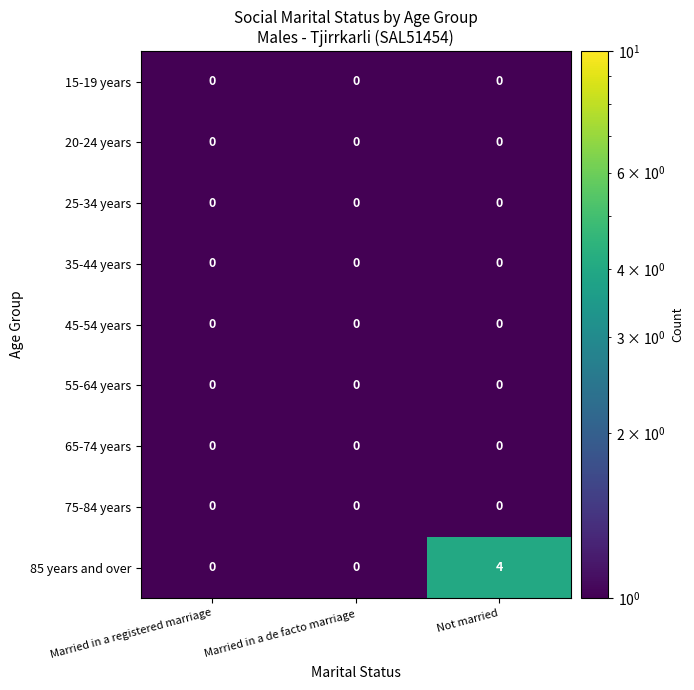

Which series has the largest range (max minus min)?

85 years and over